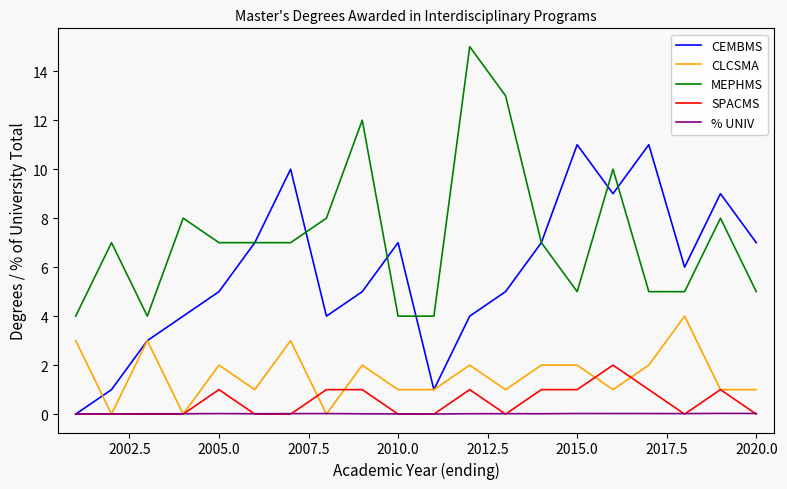

True or false: MEPHMS and CLCSMA intersect in this chart.

False